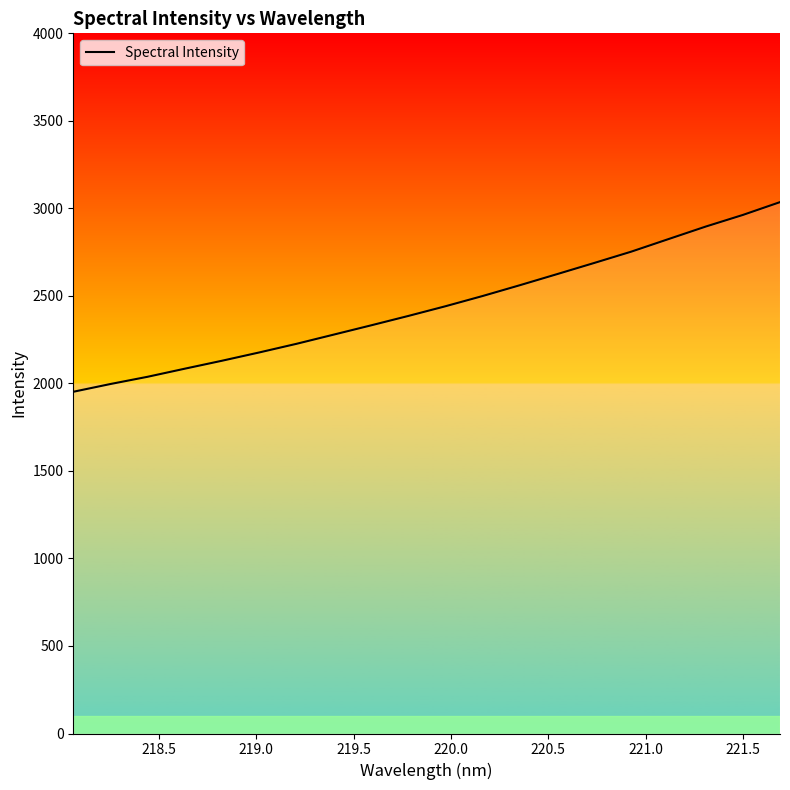

How many lines are shown in the chart?

1